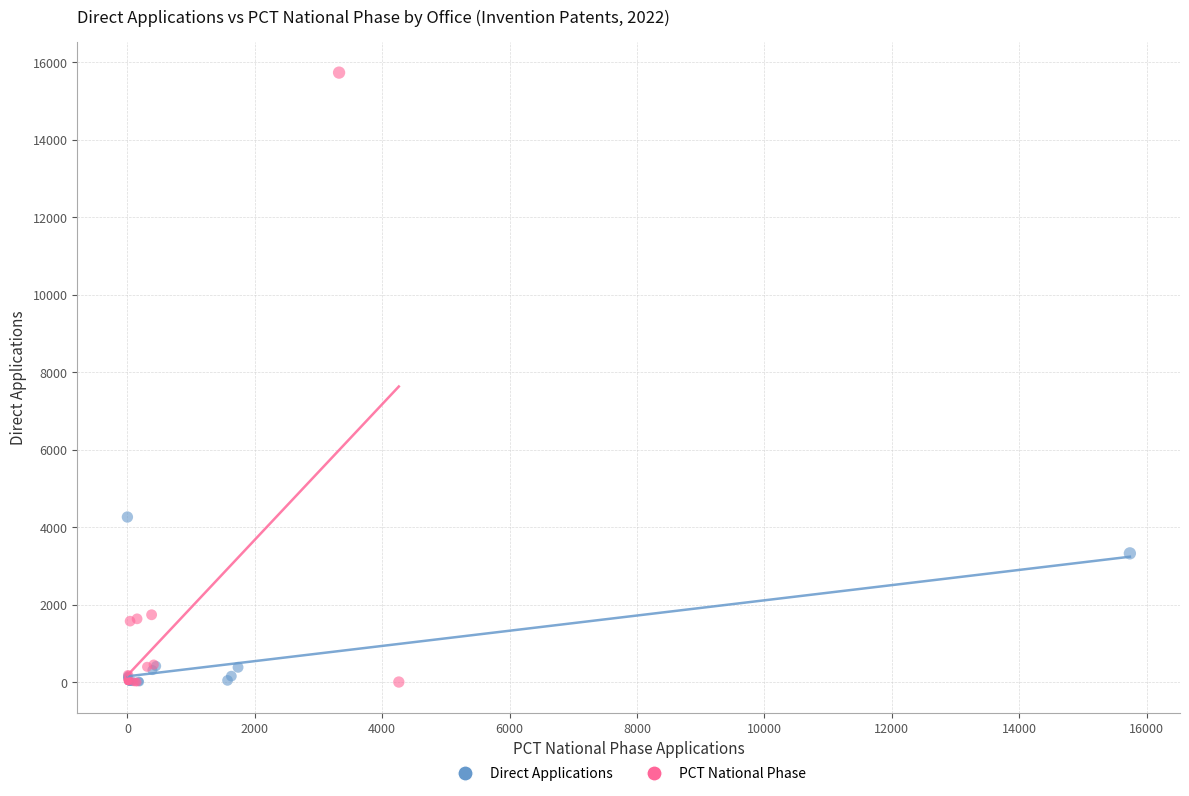

Which series reaches the maximum Y coordinate?

PCT National Phase